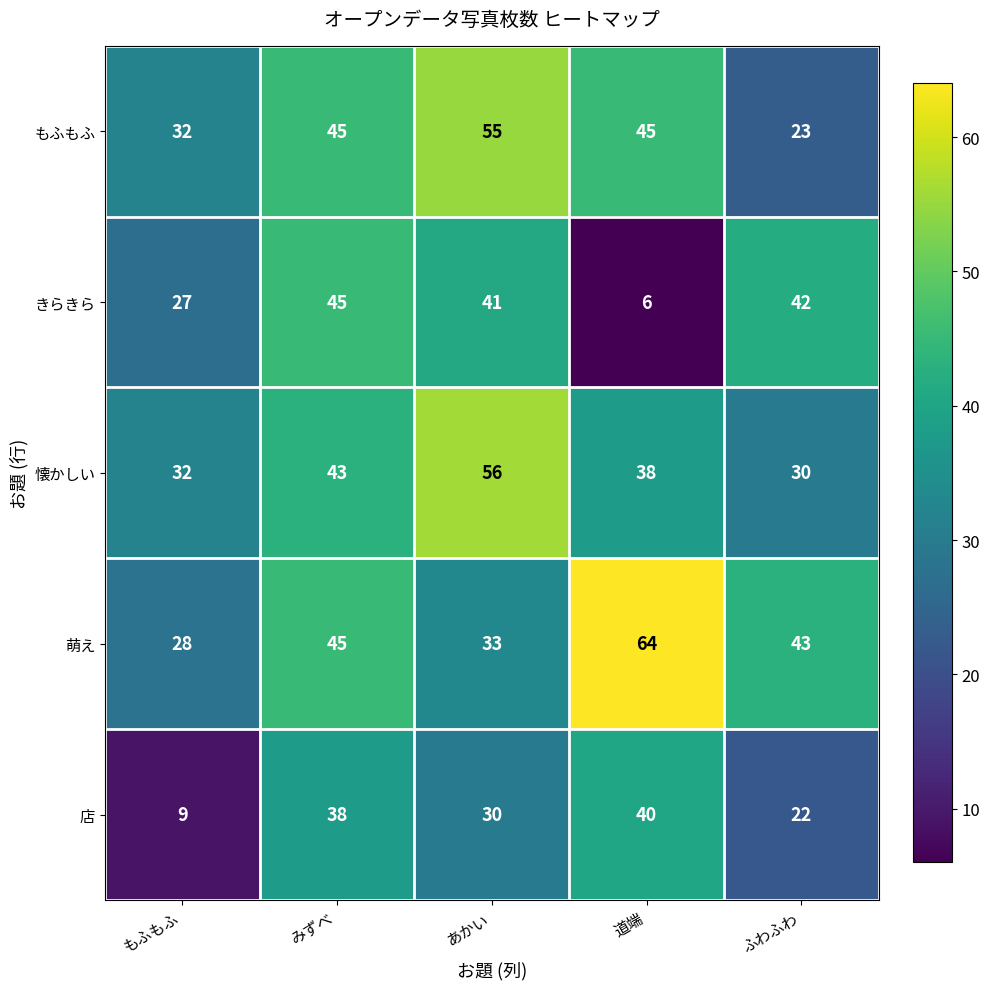

Count the number of categories in the chart.

5